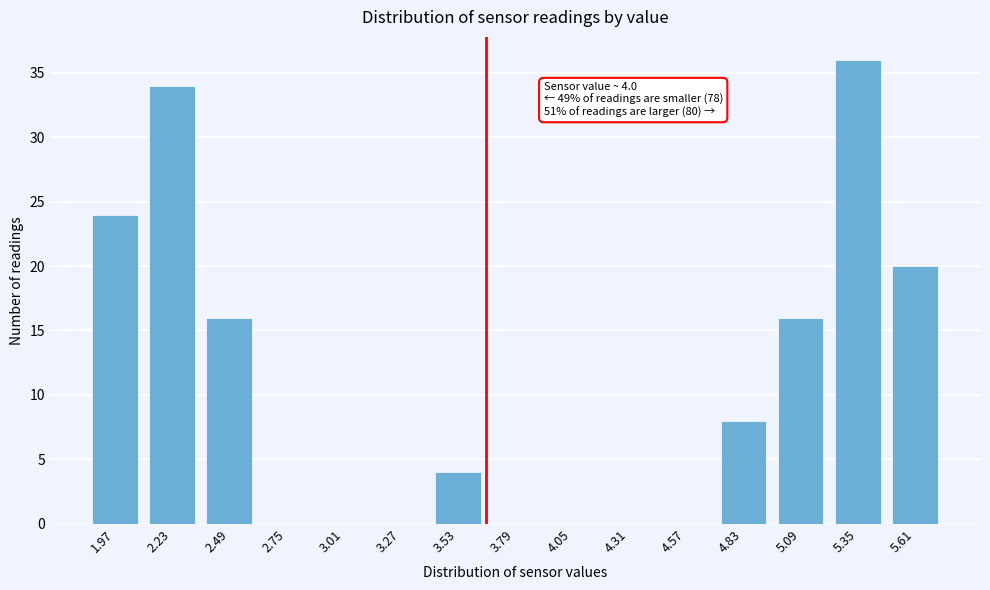

Reading right to left, what are all the values shown in this chart?

5.61=20	5.35=36	5.09=16	4.83=8	4.57=0	4.31=0	4.05=0	3.79=0	3.53=4	3.27=0	3.01=0	2.75=0	2.49=16	2.23=34	1.97=24